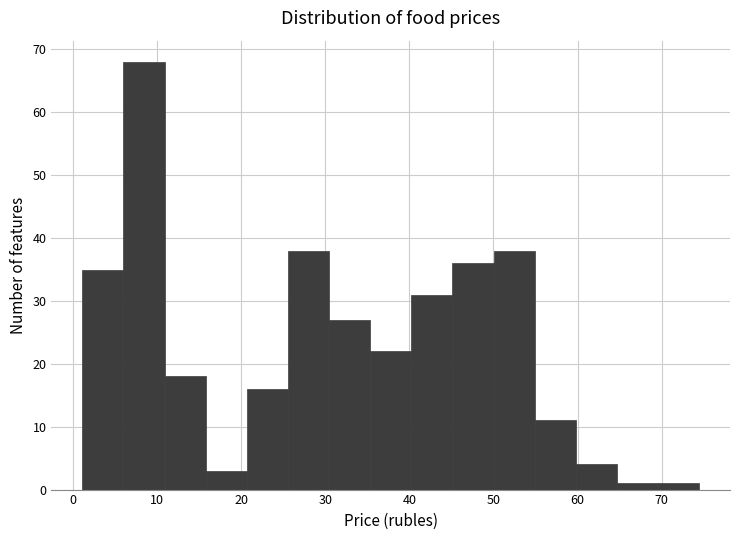

Reading left to right, list every bar in this chart as the range it spans on the x-axis followed by its height. Neither the bar edges nor the heights are printed on the chart, so give them approximately, as read against the axes.

1 to 6: 35
6 to 11: 68
11 to 16: 18
16 to 21: 3
21 to 26: 16
26 to 30: 38
30 to 35: 27
35 to 40: 22
40 to 45: 31
45 to 50: 36
50 to 55: 38
55 to 60: 11
60 to 65: 4
65 to 70: 1
70 to 74: 1